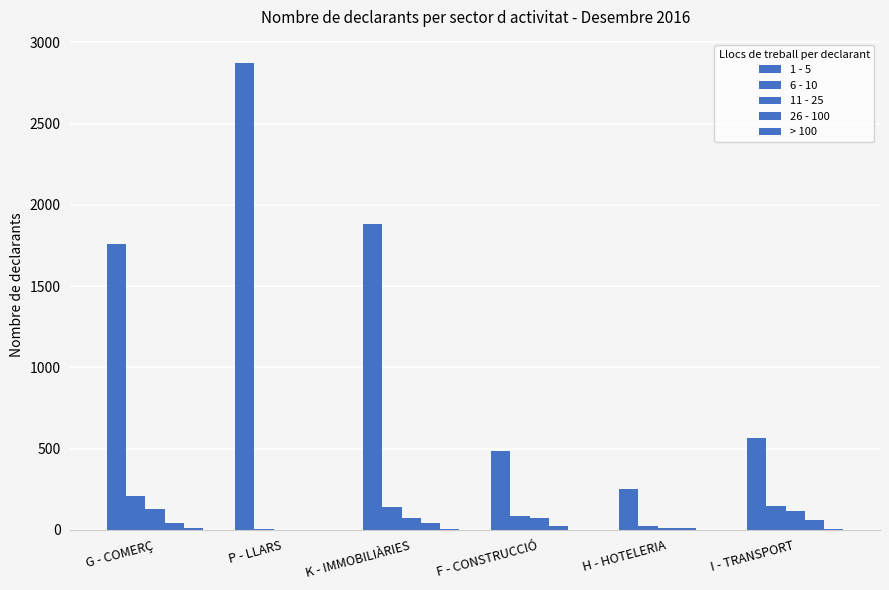

Does the chart contain stacked bars?

No